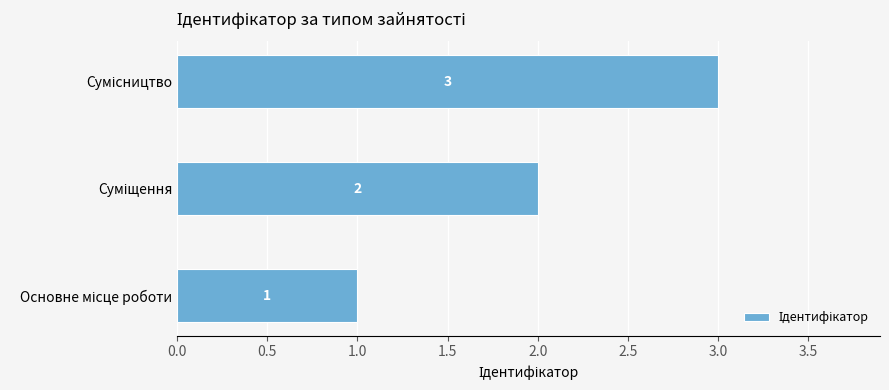

What is the difference between the maximum and minimum values?

2